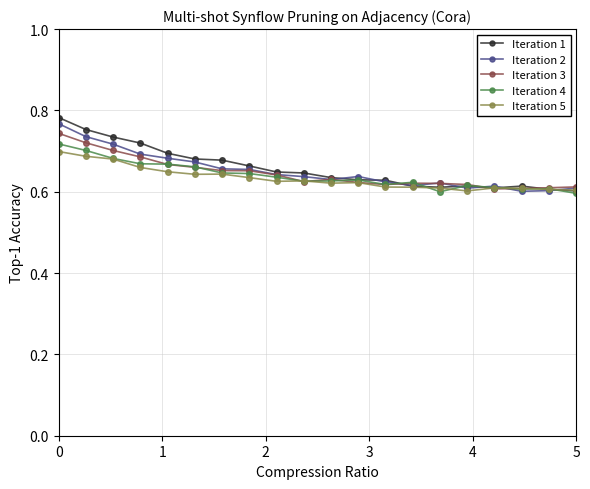

Which series has the largest range (max minus min)?

Iteration 1